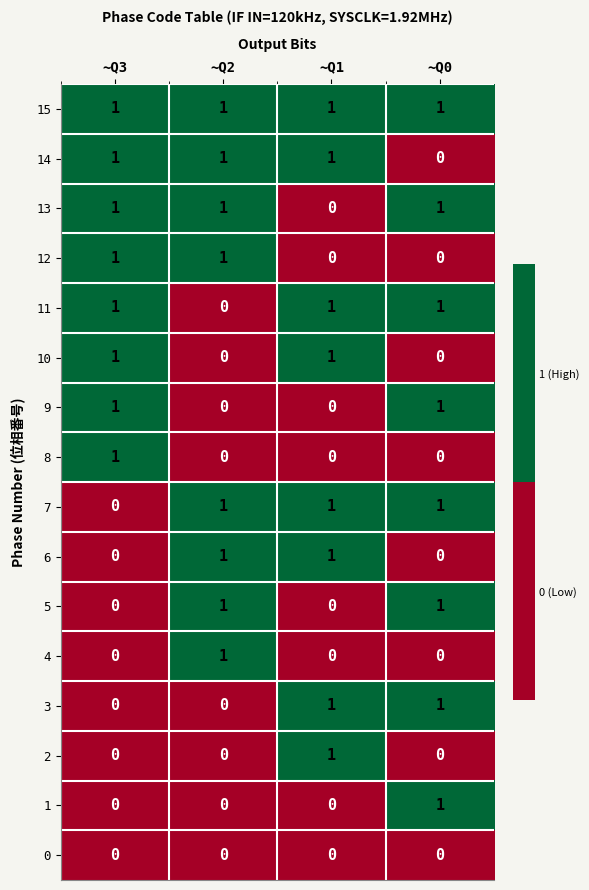

True or false: 14 has a value of 0 at ~Q0.

True